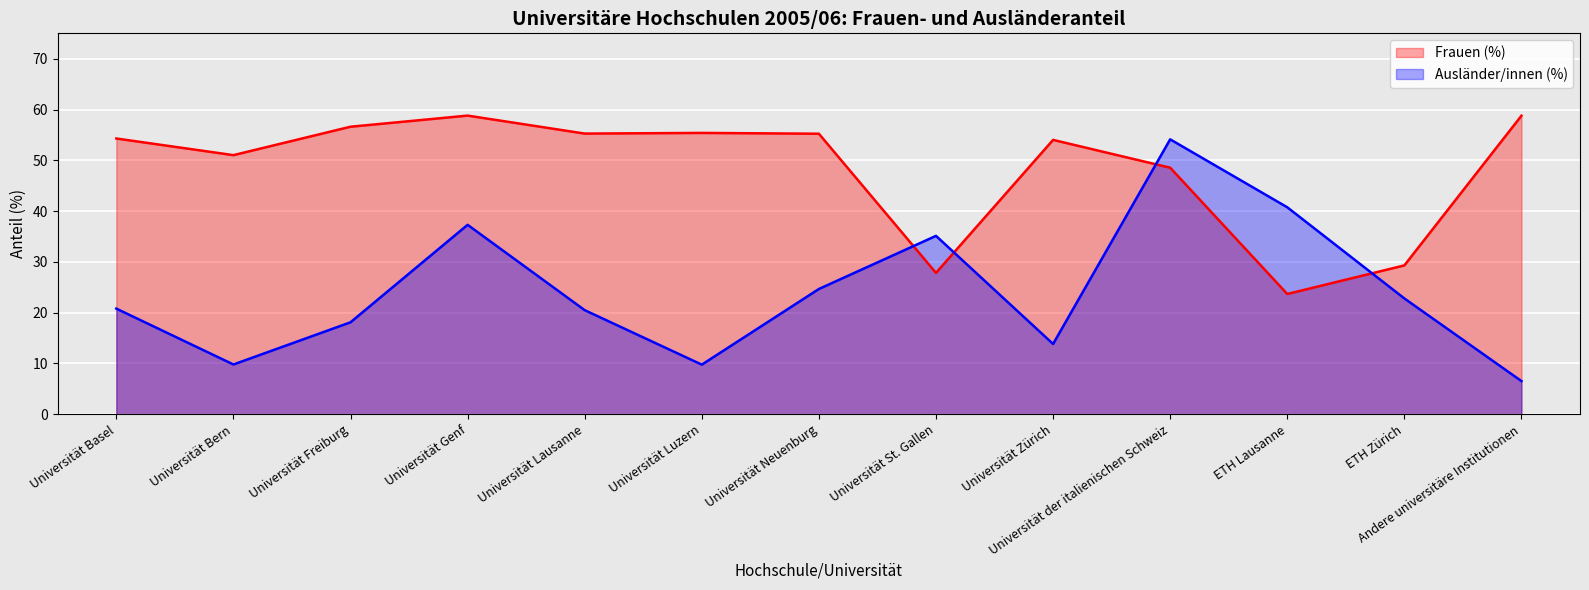

Is it true that Ausländer/innen (%) line equals 13.8 at Universität Zürich?

True